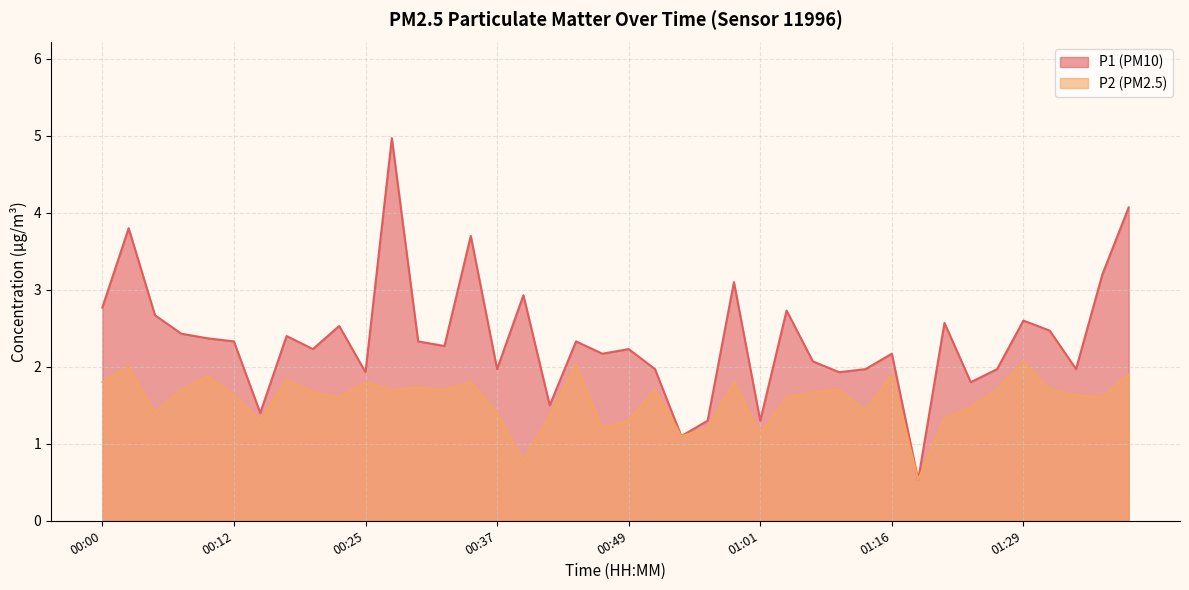

True or false: P1 has more than 2 points higher than both neighbors.

True